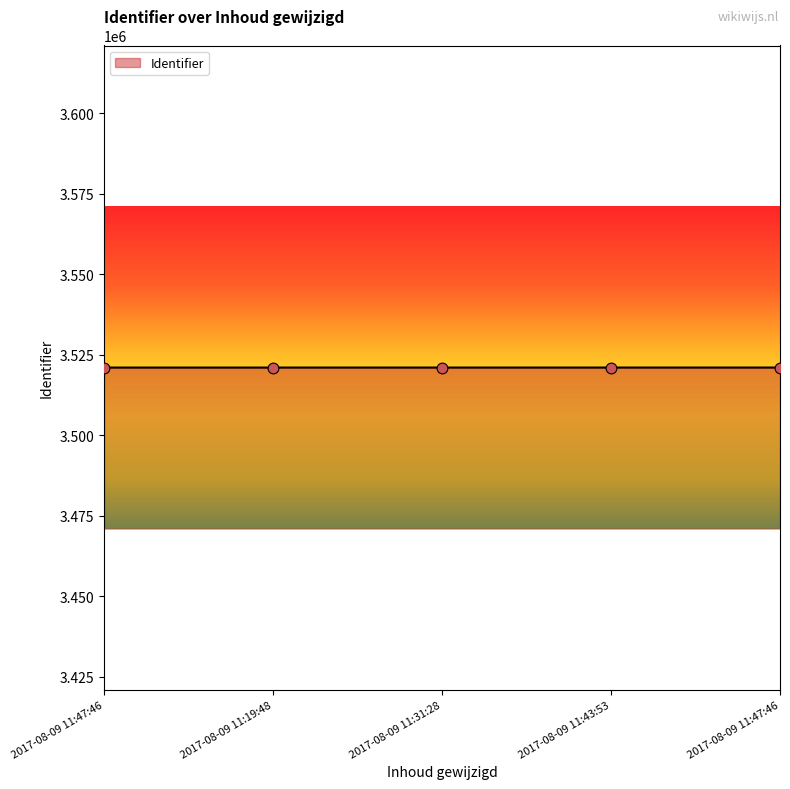

Approximately how many times larger is the value at 2017-08-09 11:19:48 compared to 2017-08-09 11:47:46?

1.0